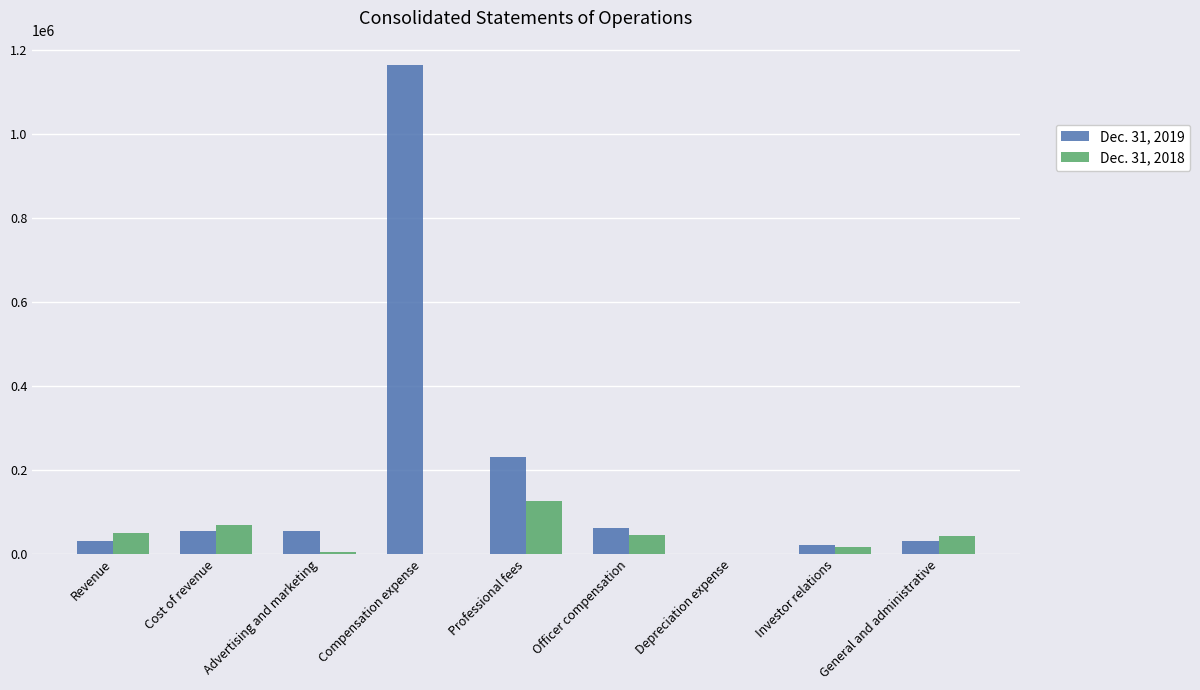

Count the number of data series in this chart.

2